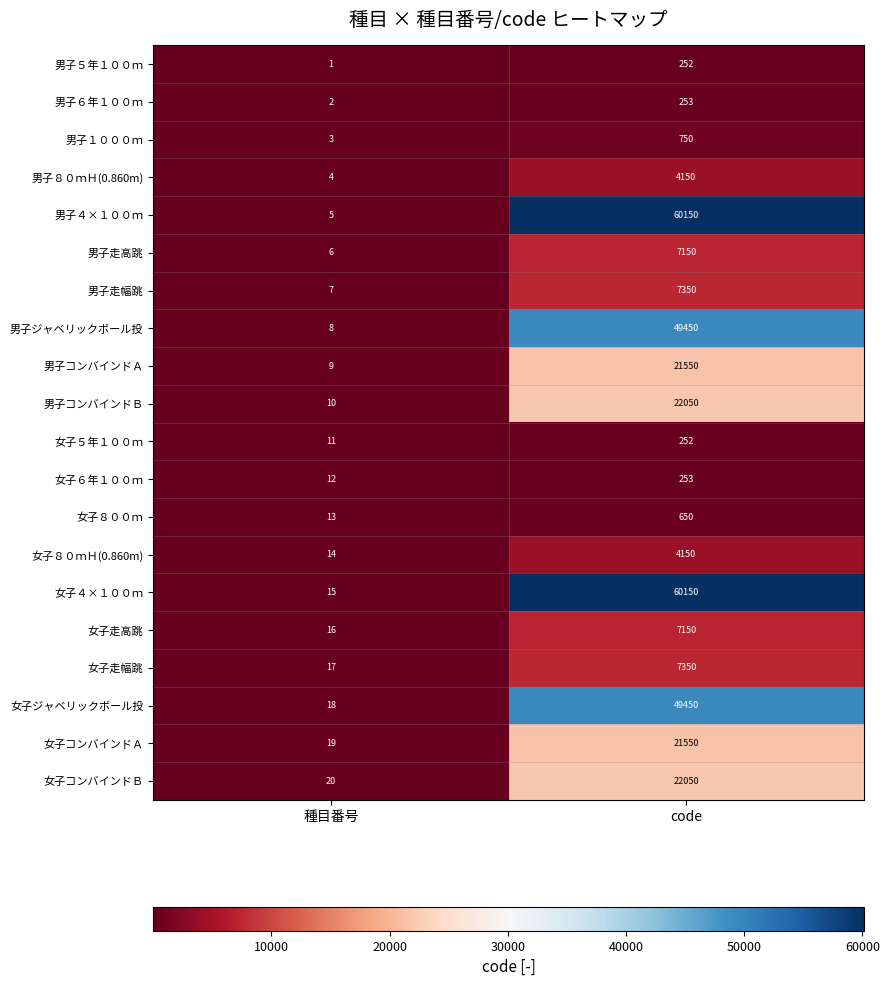

Which series changed the most between 種目番号 and code?

男子４×１００ｍ